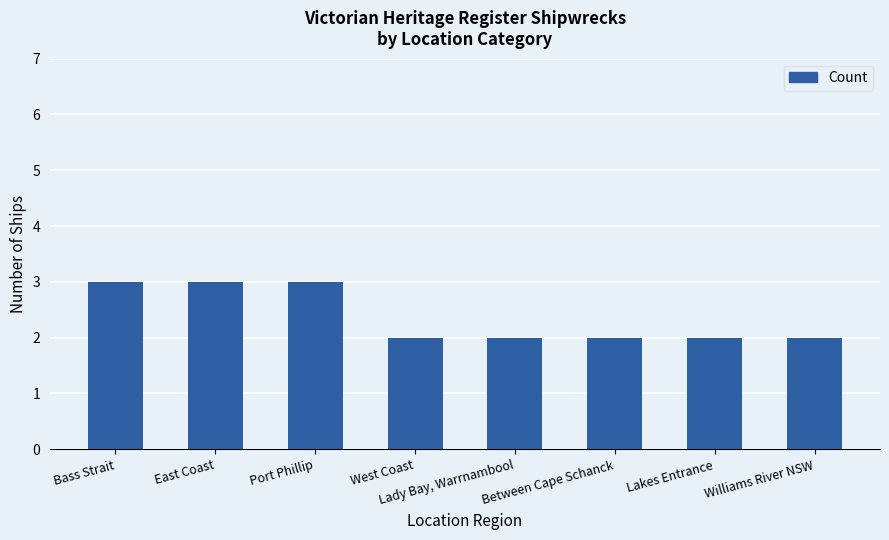

Count the number of data series in this chart.

1